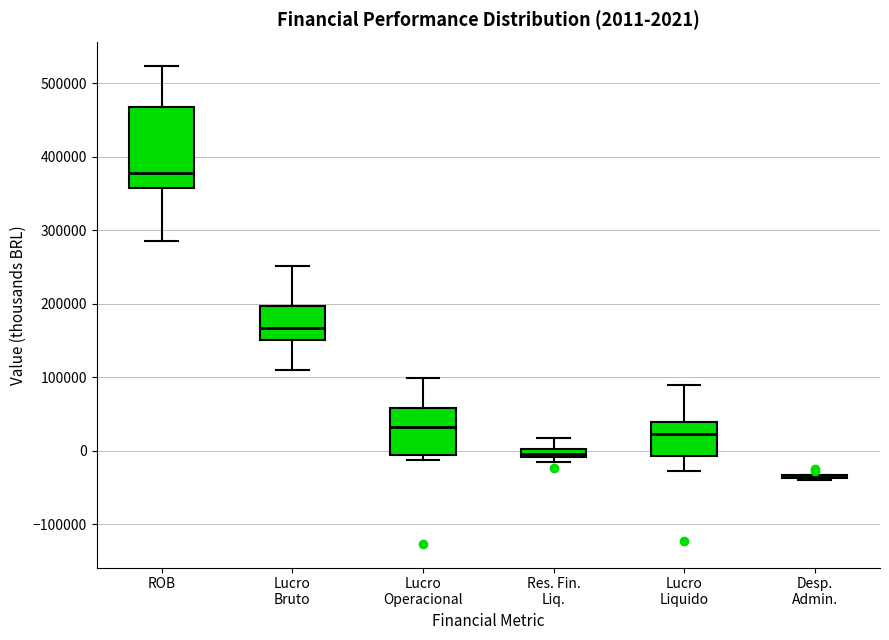

Comparing the boxes themselves (not the whiskers), which one is the tallest?

ROB